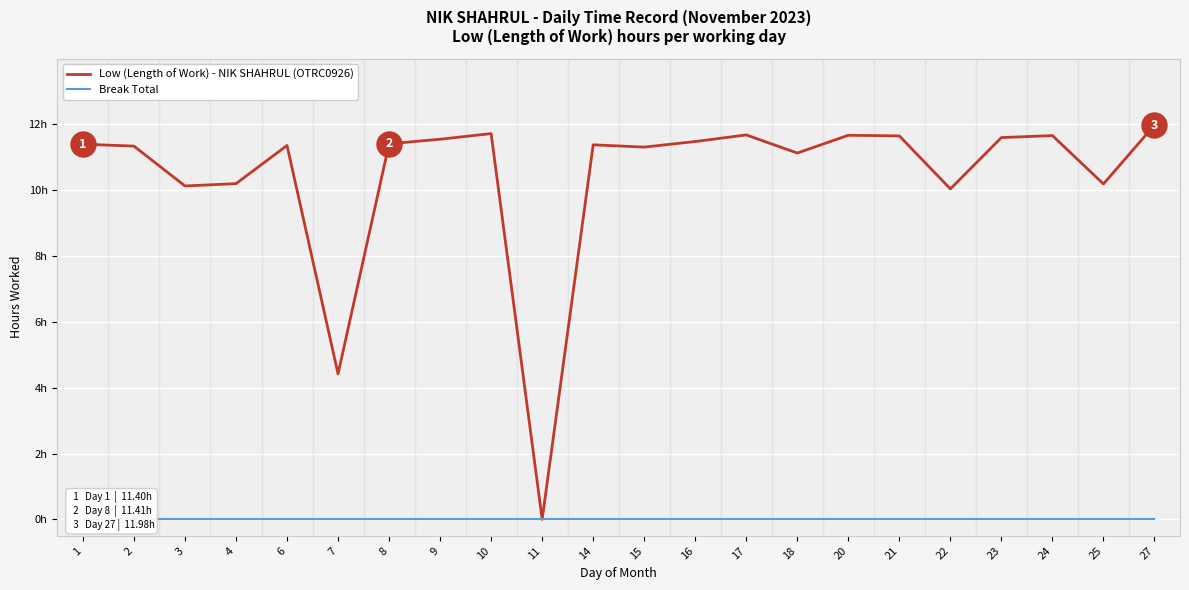

Which has a higher value, 3 or 6?

6